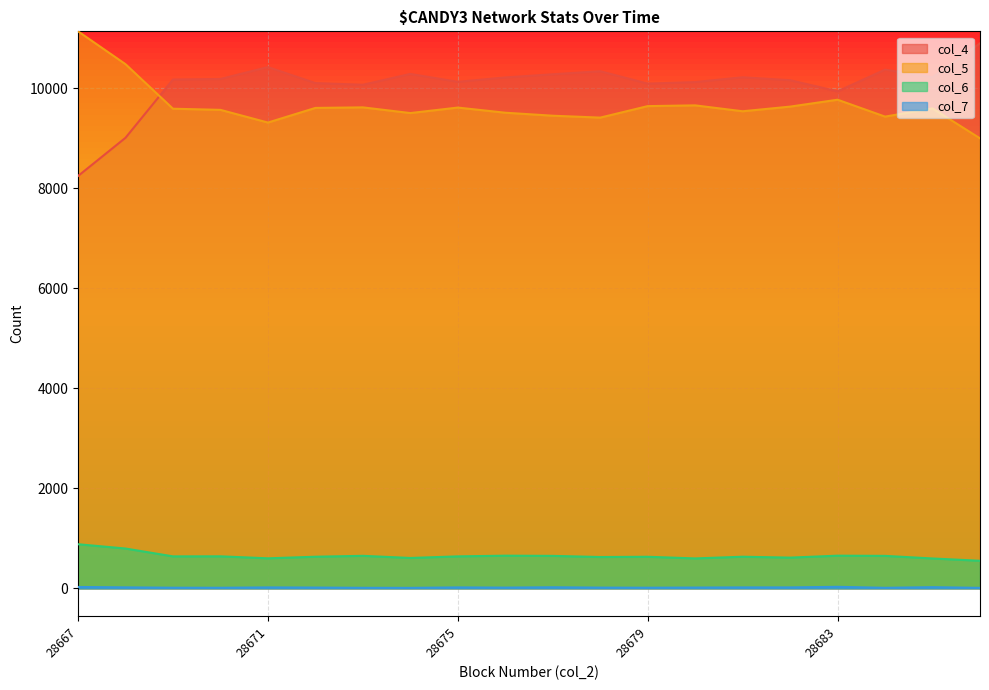

True or false: col_6 has a value of 599 at 28680.

True